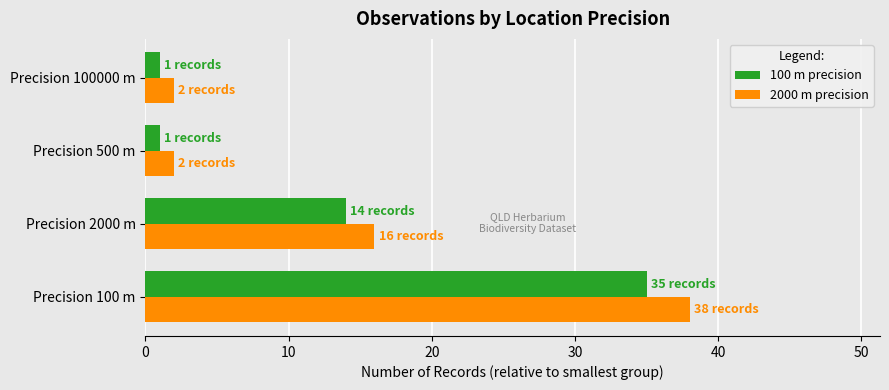

What is the highest value of the 2000 m precision series?

38